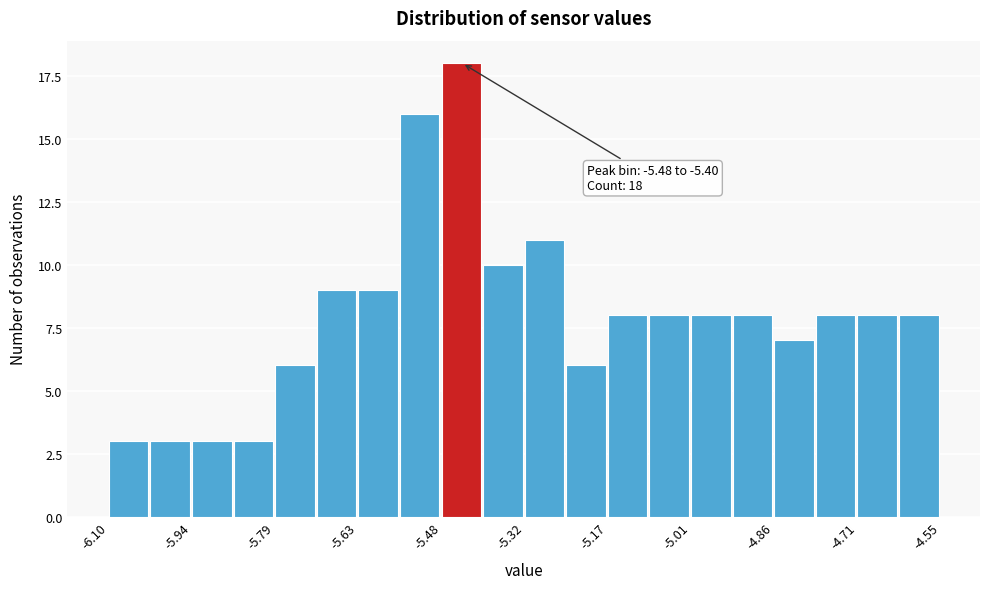

Around what value on the x-axis is the tallest bar? Give the approximate position of its centre, as read against the axis.

-5.44